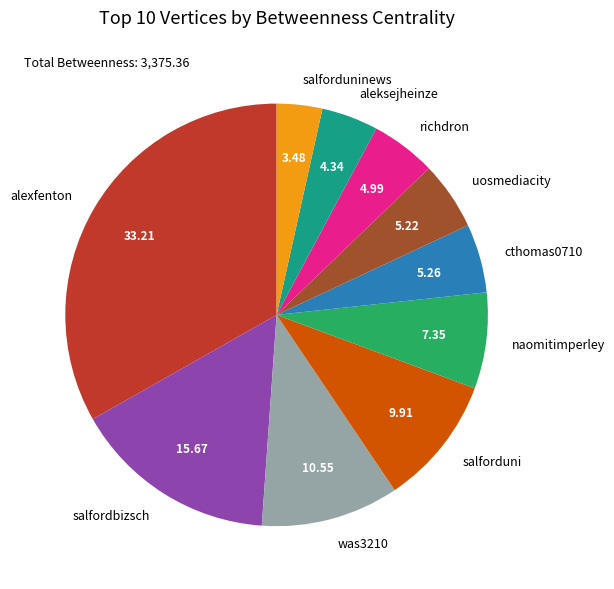

What is the ratio of the value at naomitimperley to the value at was3210?

0.7